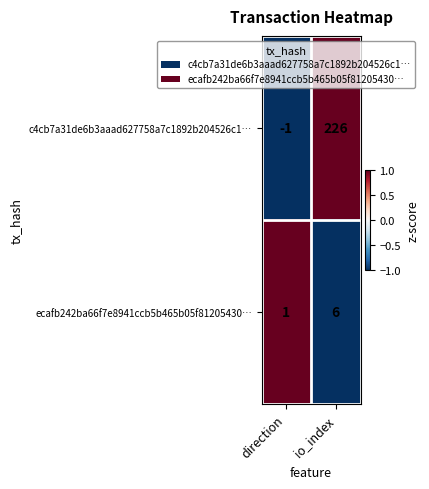

At io_index, list the series in order from largest to smallest.

c4cb7a31de6b3aaad627758a7c1892b204526c1…, ecafb242ba66f7e8941ccb5b465b05f81205430…